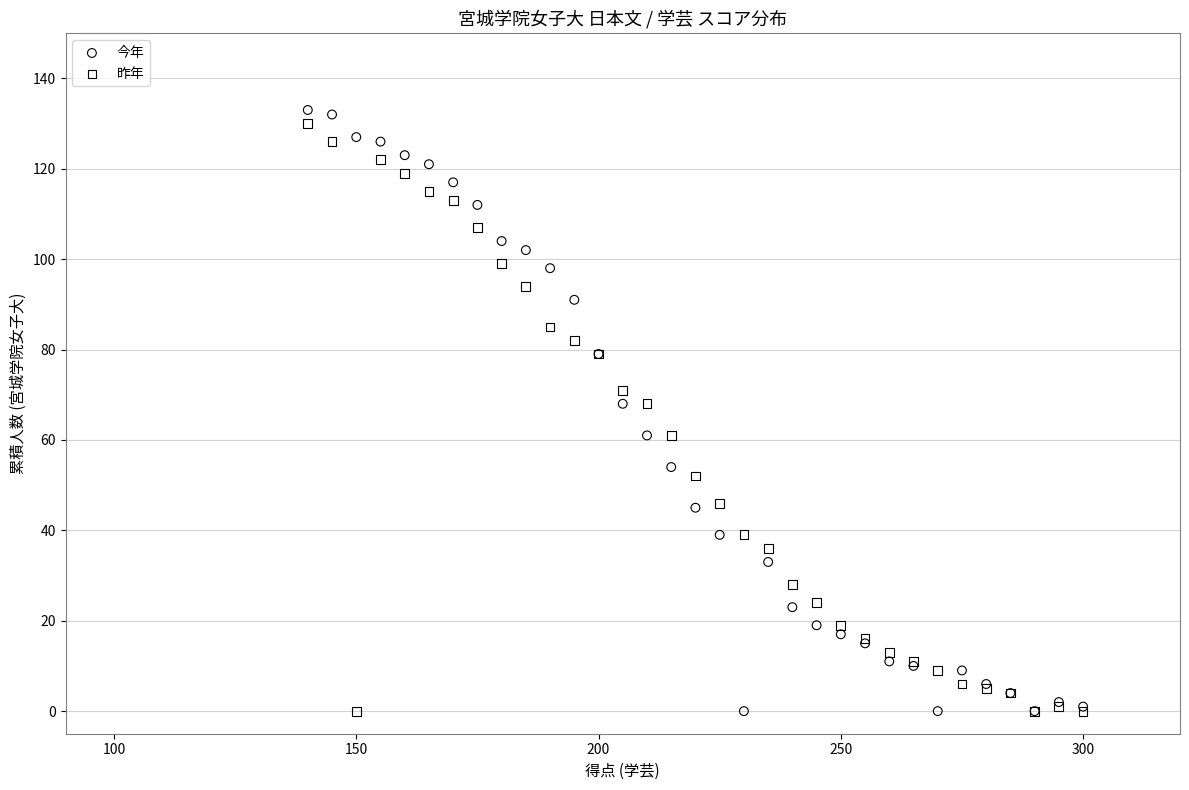

Which series reaches the maximum Y coordinate?

今年